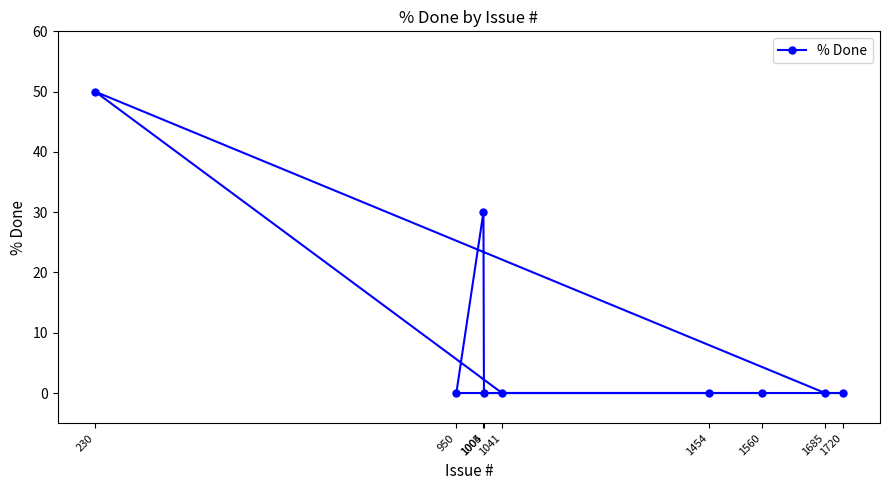

Reading left to right, list all the values displayed in this chart.

230=50	950=0	1004=30	1005=0	1041=0	1454=0	1560=0	1685=0	1720=0